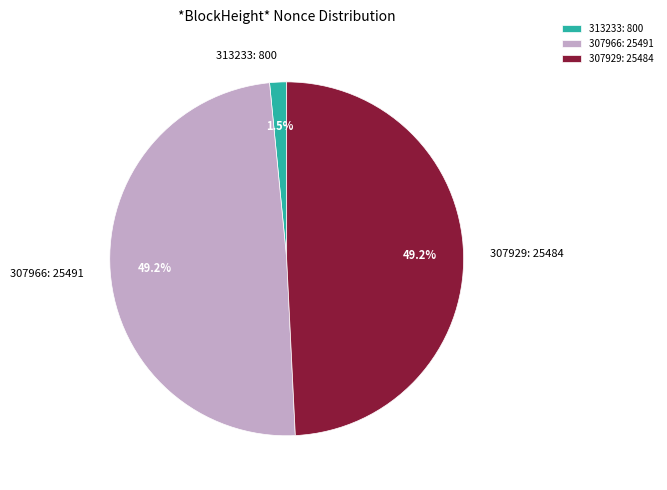

Does 313233: 800 account for over 50% of the chart?

No